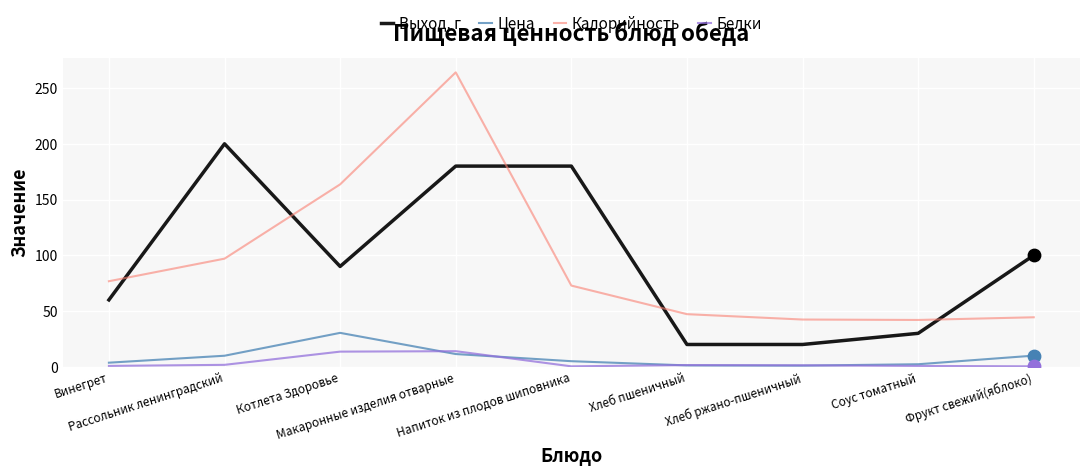

Which series has the largest range (max minus min)?

Калорийность